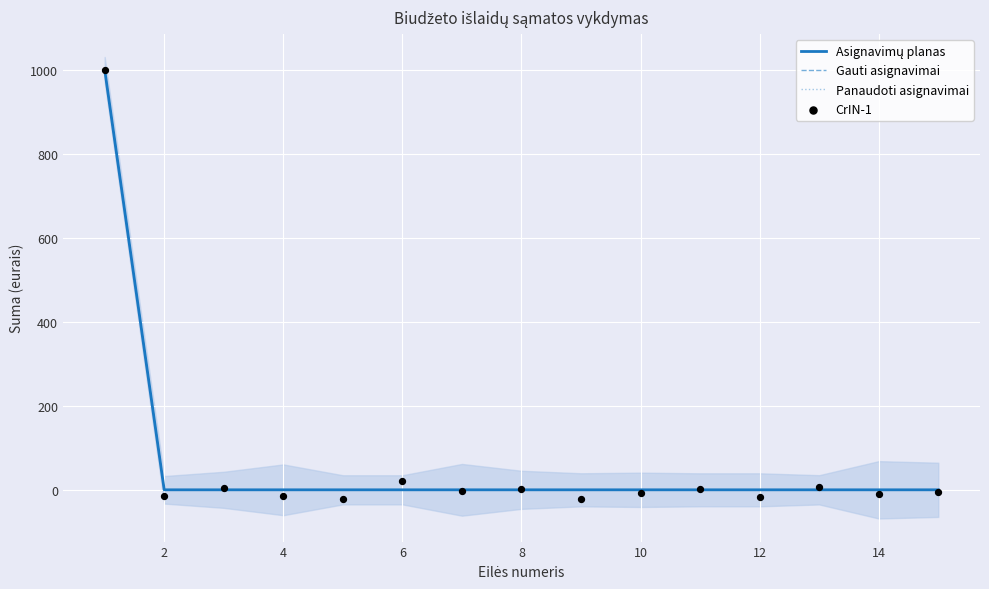

What are all the series names shown in the legend?

Asignavimų planas, Gauti asignavimai, Panaudoti asignavimai, CrIN-1